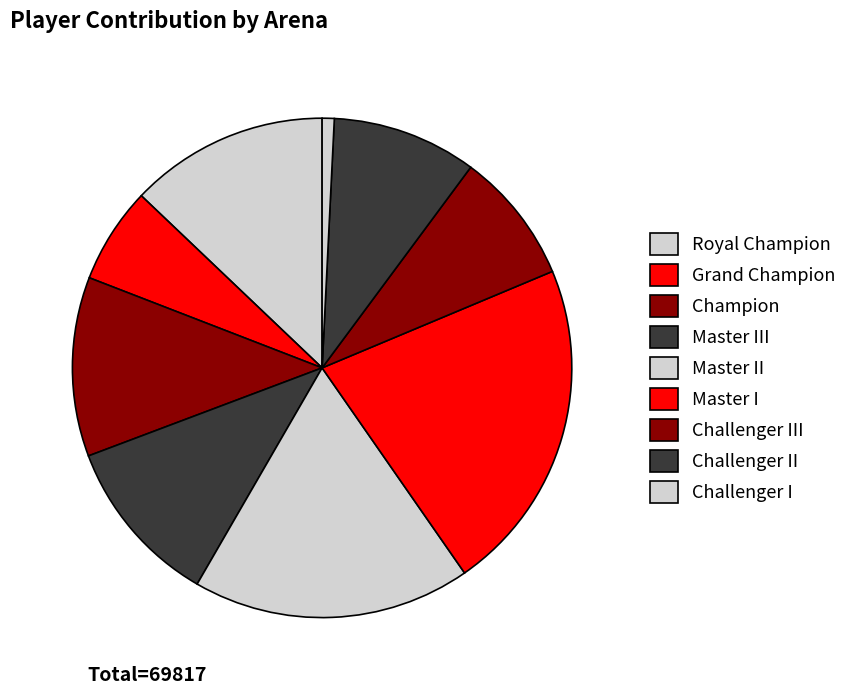

How many segments does this pie chart have?

9